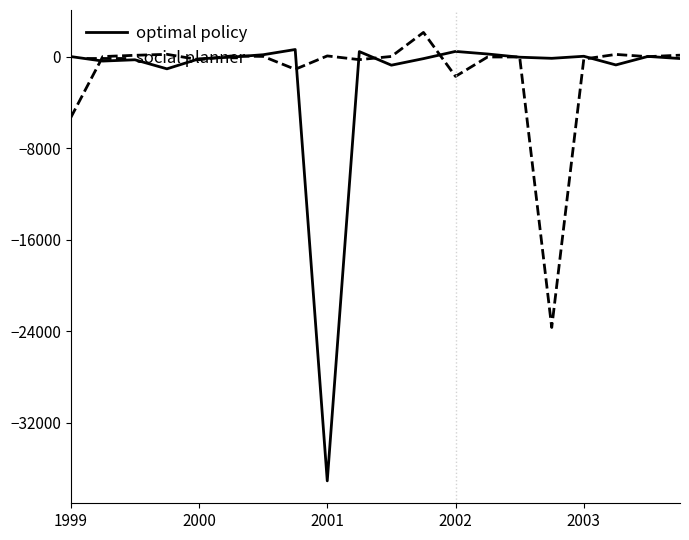

Rank the series by their maximum value, from highest to lowest.

social planner, optimal policy